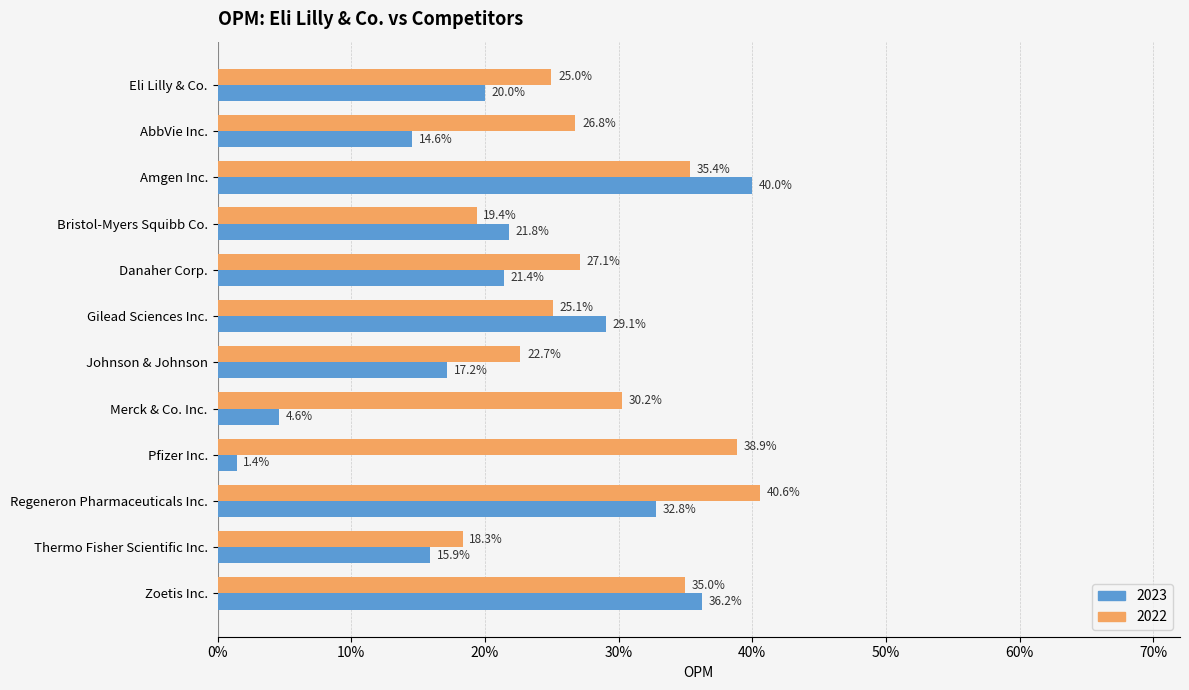

Is the value of 2023 at Danaher Corp. greater than the value of 2022 at Eli Lilly & Co.?

No